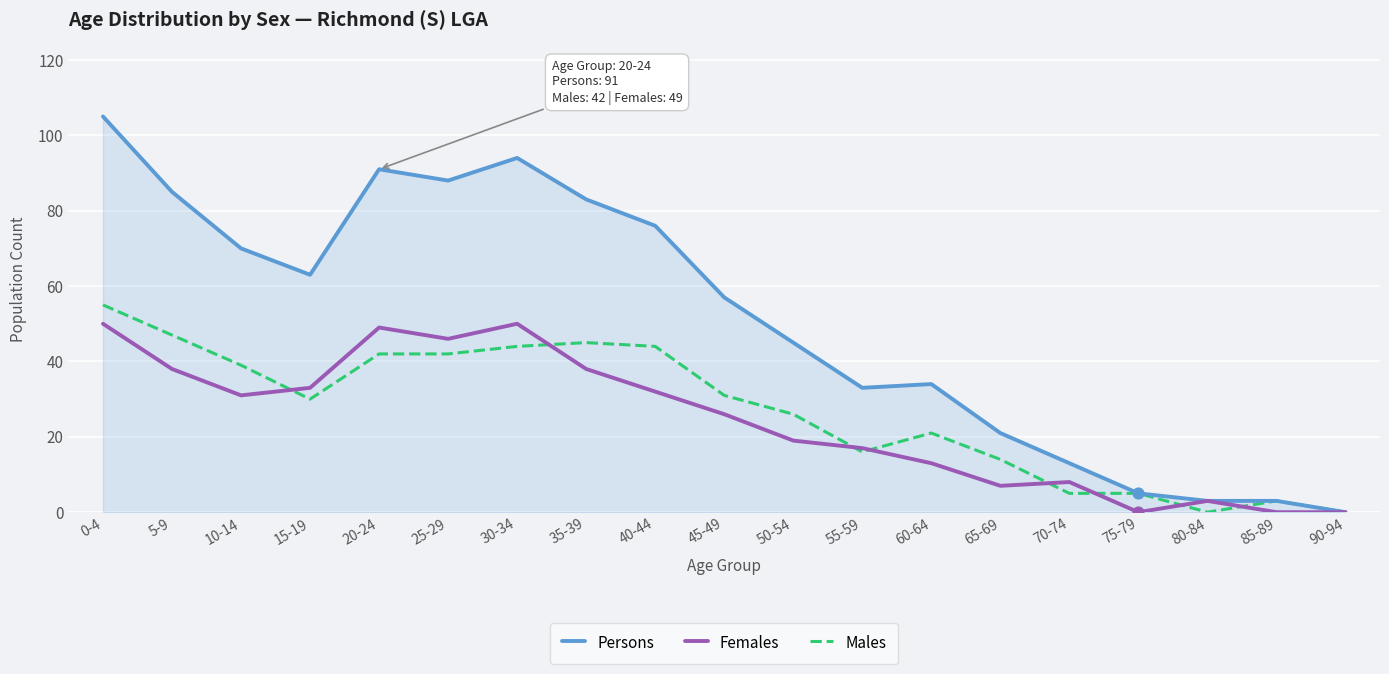

At how many categories does at least one series exceed 75?

7